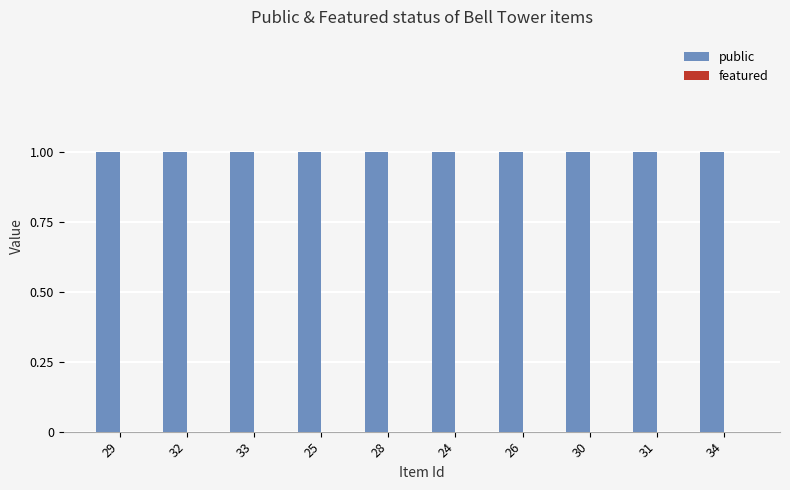

Is the value of featured at 34 greater than the value of public at 28?

No